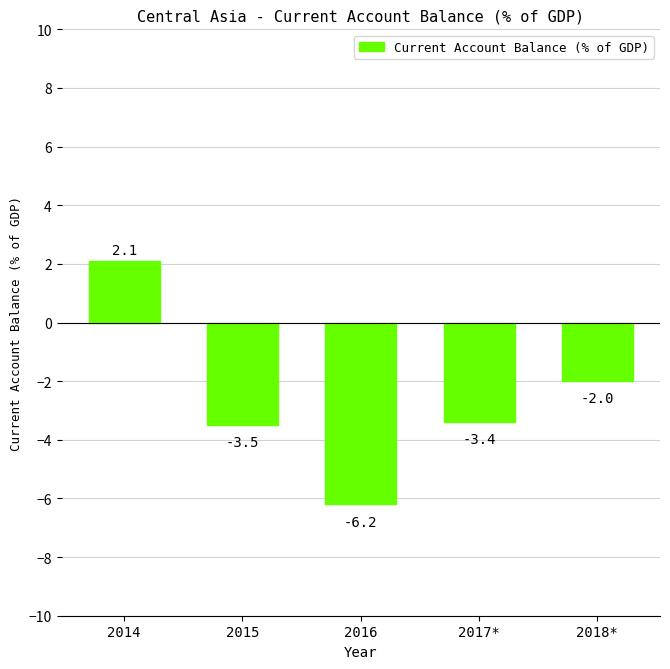

Reading left to right, transcribe all the data shown in this chart.

2014=2.1	2015=-3.5	2016=-6.2	2017*=-3.4	2018*=-2.0